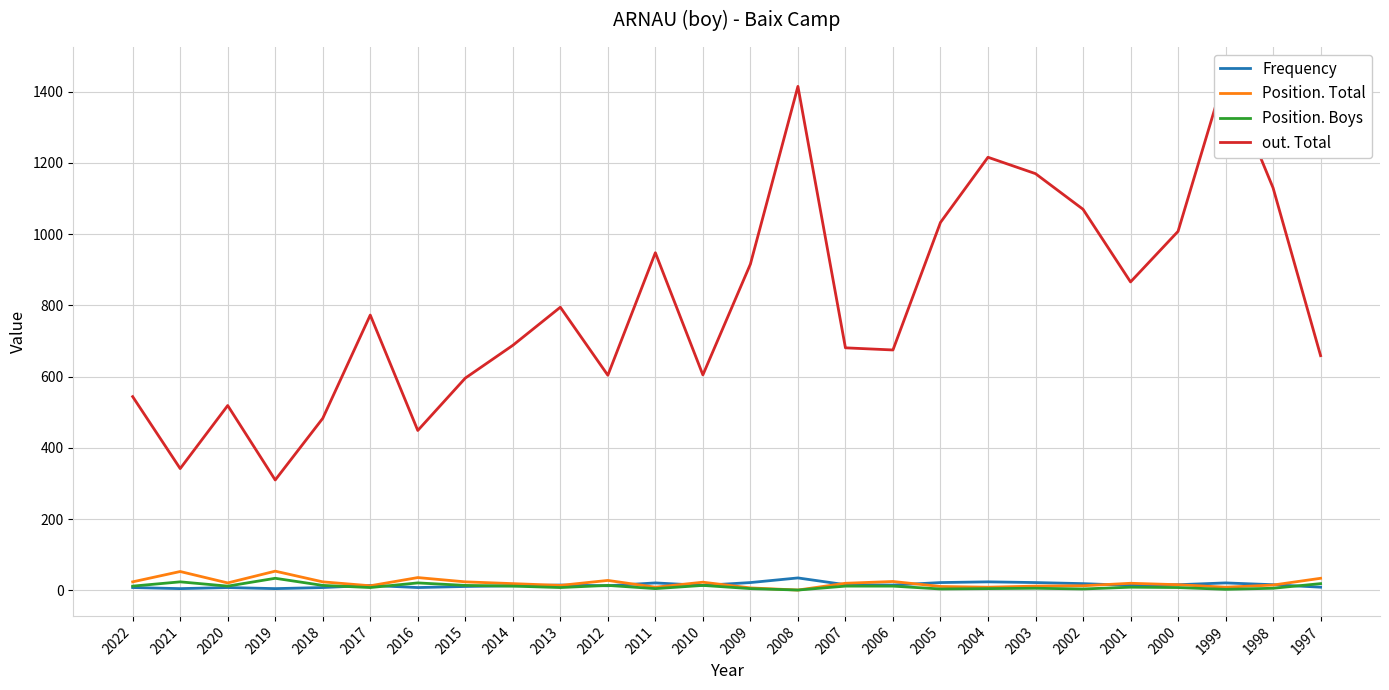

True or false: Position. Boys has more than 2 interior local peaks.

True